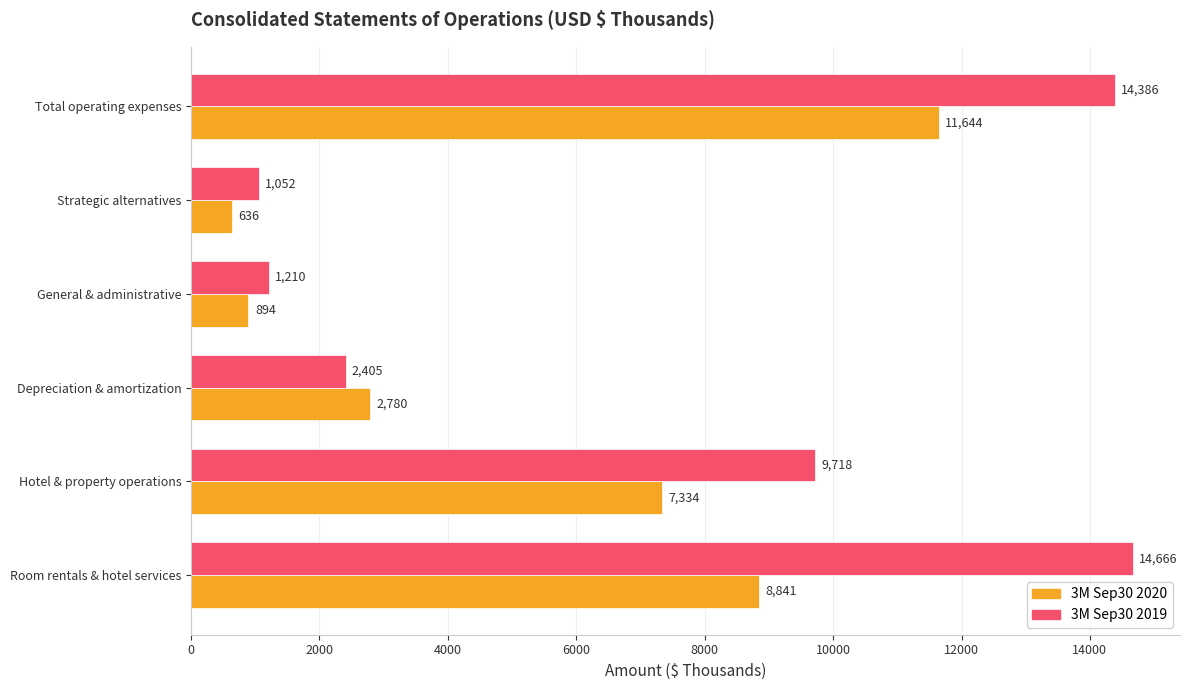

What is the approximate value of 3M Sep30 2020 at Depreciation & amortization, to the nearest 50?

2800